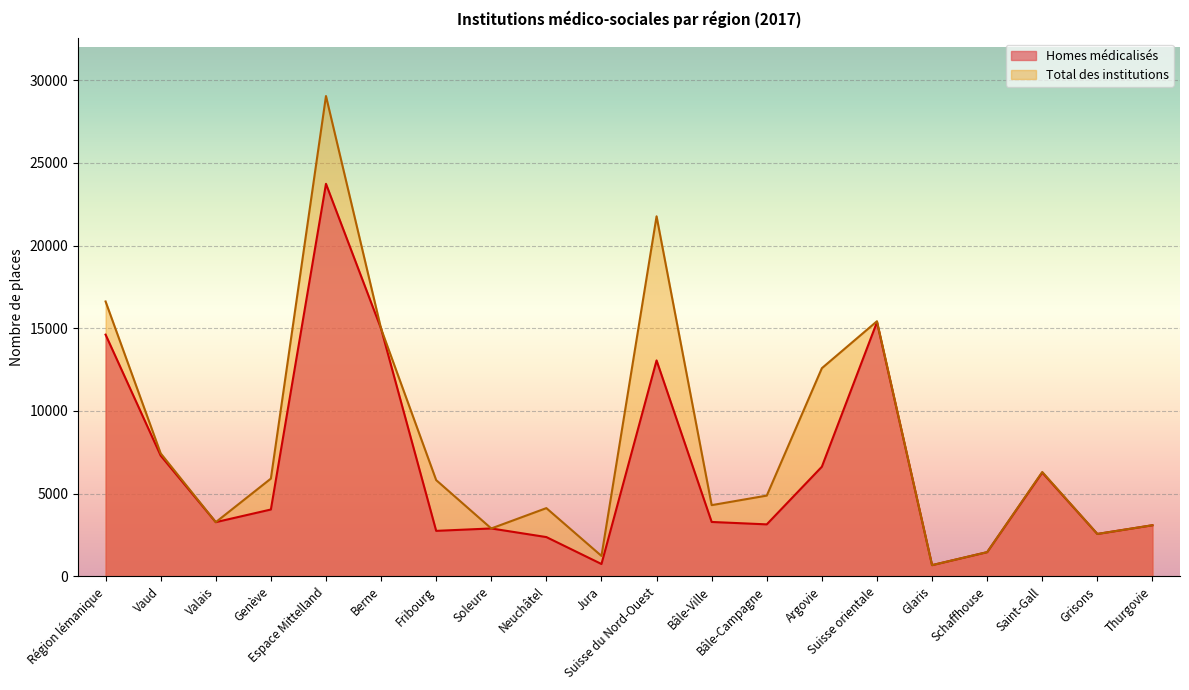

At which label does Total des institutions first exceed 5818?

Région lémanique